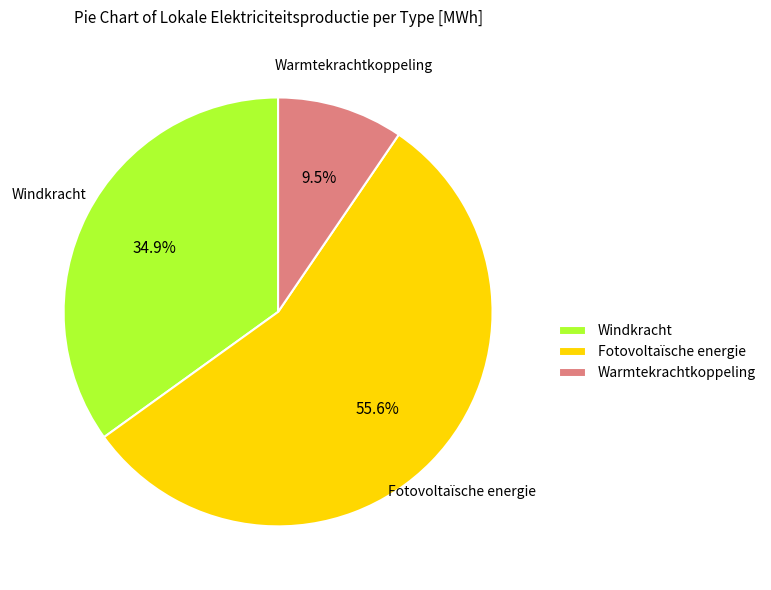

What is the ratio of the value at Warmtekrachtkoppeling to the value at Windkracht?

0.3